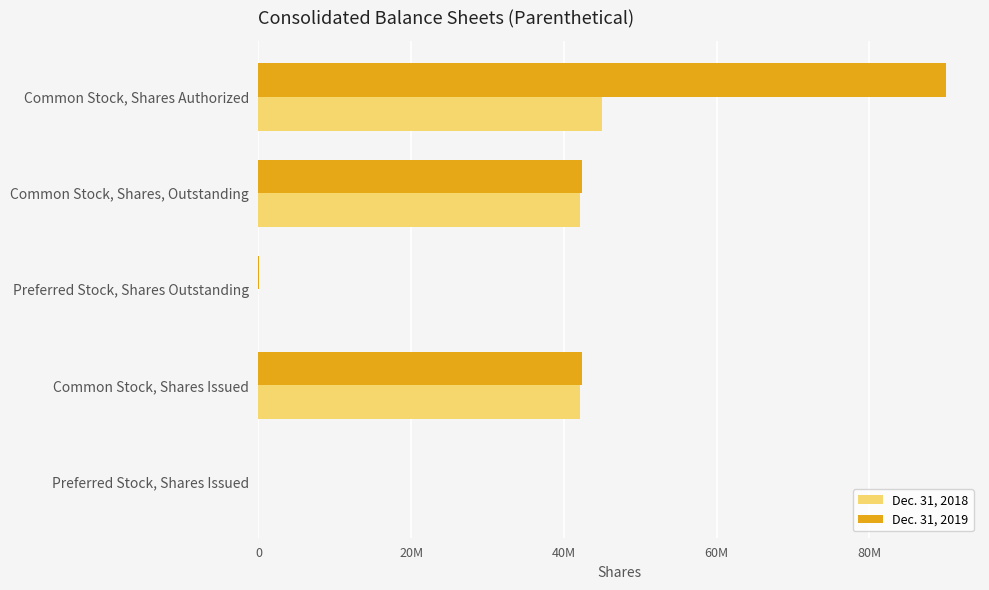

What are all the series names shown in the legend?

Dec. 31, 2018, Dec. 31, 2019